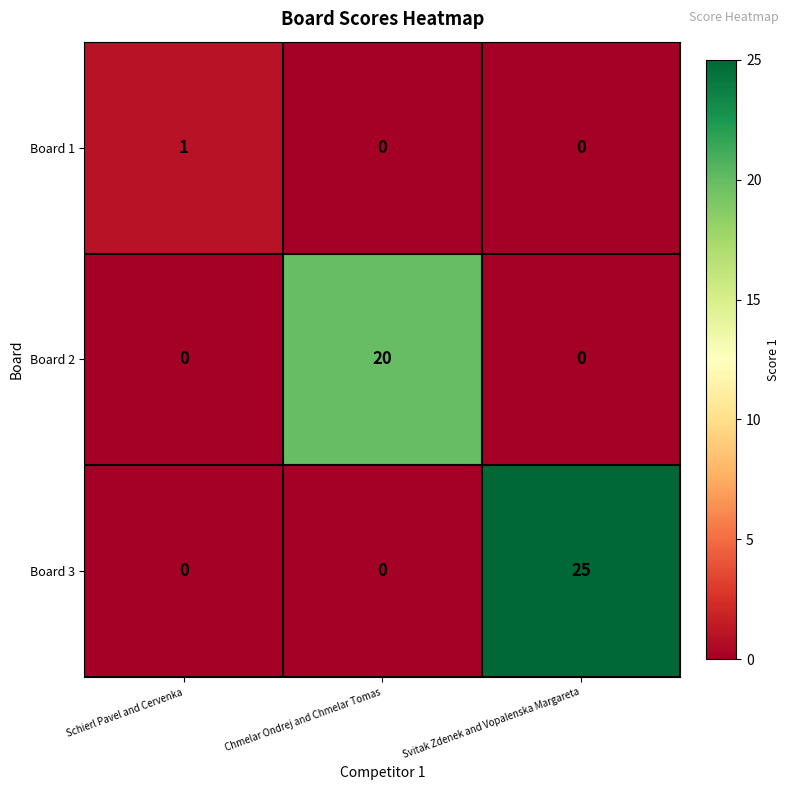

Reading left to right, list all the values displayed in this chart.

Board 1: Schierl Pavel and Cervenka=1	Chmelar Ondrej and Chmelar Tomas=0	Svitak Zdenek and Vopalenska Margareta=0
Board 2: Schierl Pavel and Cervenka=0	Chmelar Ondrej and Chmelar Tomas=20	Svitak Zdenek and Vopalenska Margareta=0
Board 3: Schierl Pavel and Cervenka=0	Chmelar Ondrej and Chmelar Tomas=0	Svitak Zdenek and Vopalenska Margareta=25